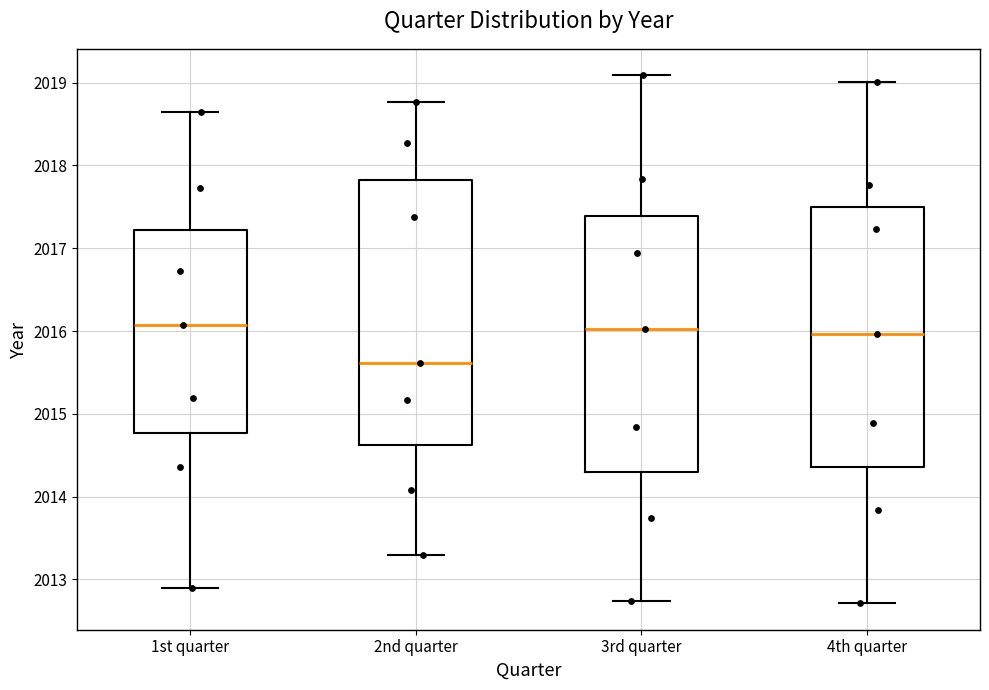

Reading left to right, transcribe this box plot: for each box, give where its median line is, the range the box spans, and where its two whiskers end, as read against the y-axis. The values are not printed on the chart, so give them approximately, as read against the axis.

1st quarter: median 2016.1, box 2014.8 to 2017.2, whiskers 2012.9 to 2018.6
2nd quarter: median 2015.6, box 2014.6 to 2017.8, whiskers 2013.3 to 2018.8
3rd quarter: median 2016.0, box 2014.3 to 2017.4, whiskers 2012.7 to 2019.1
4th quarter: median 2016.0, box 2014.4 to 2017.5, whiskers 2012.7 to 2019.0